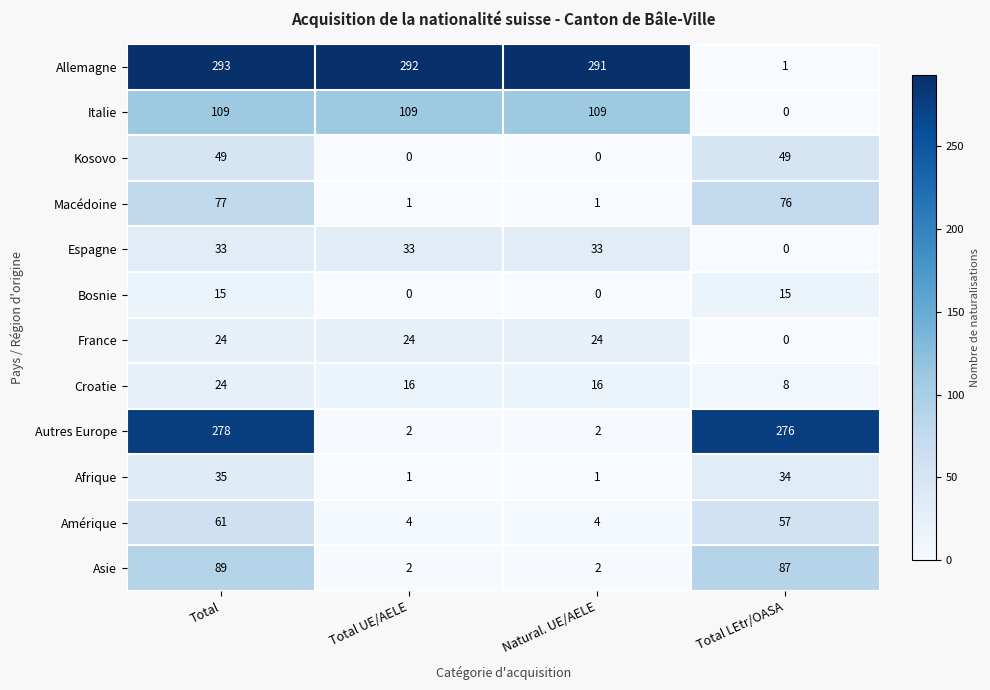

How many series are shown in this chart?

12